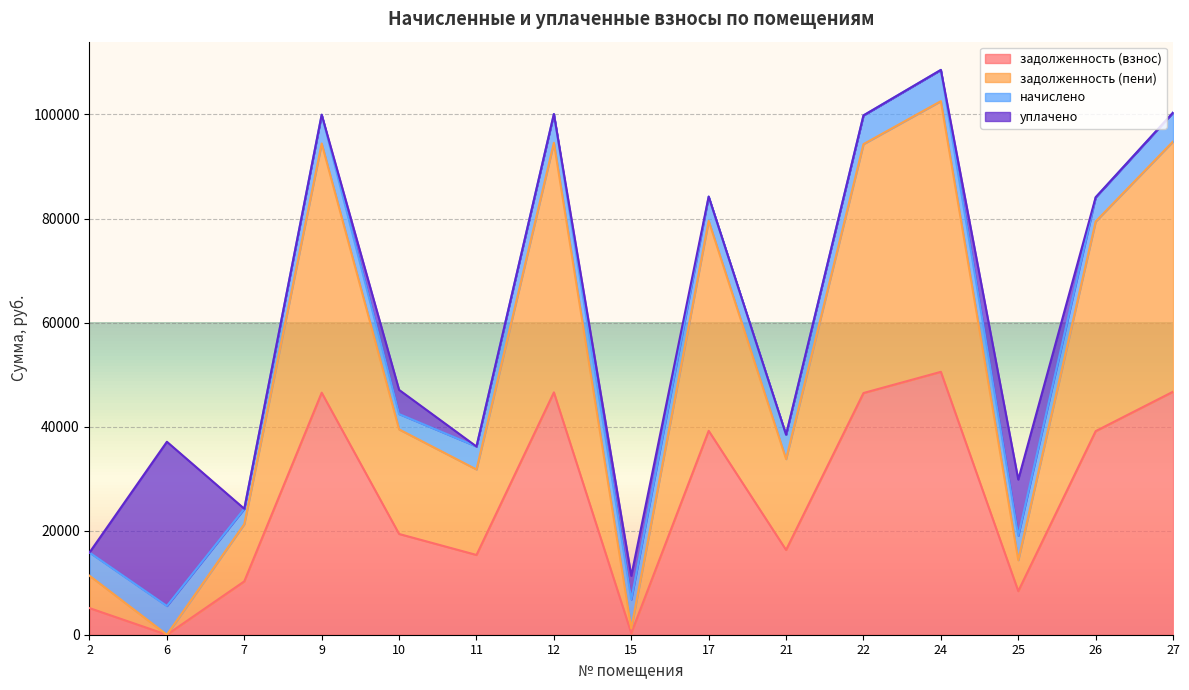

At which category does задолженность (пени) reach its first local peak?

9